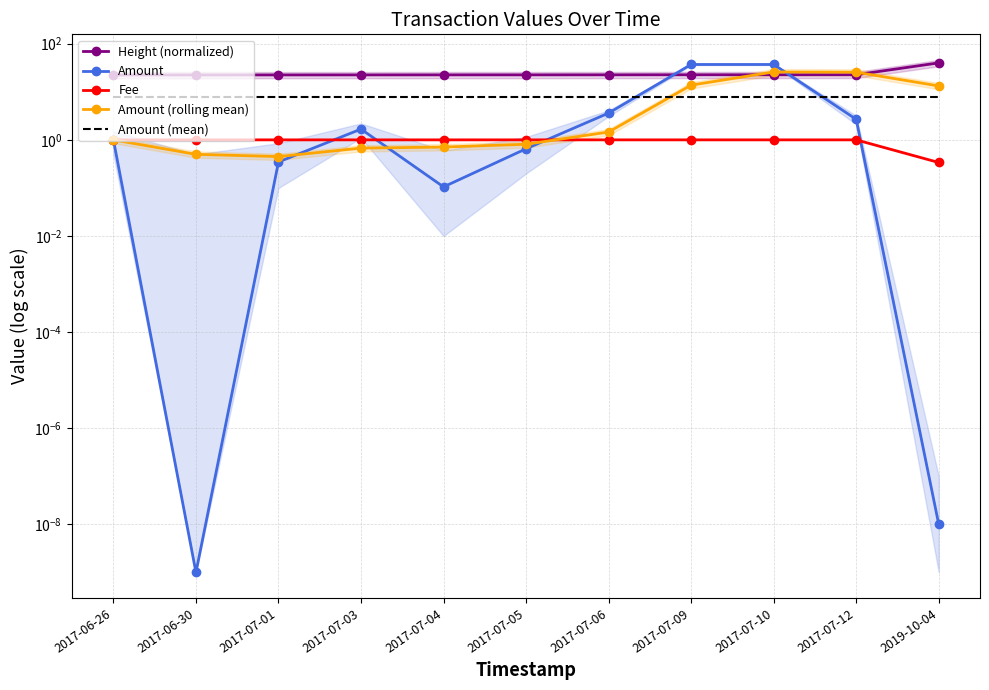

True or false: Amount and Amount (rolling mean) intersect in this chart.

True